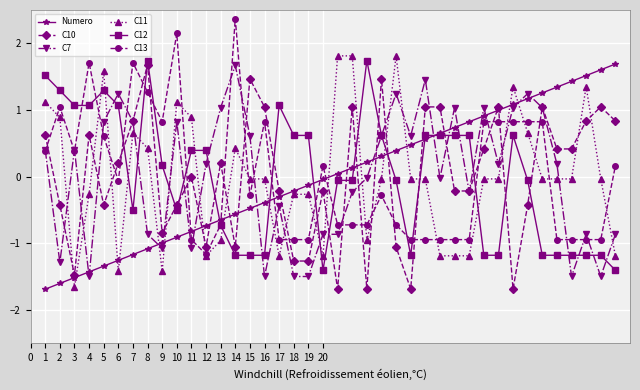

True or false: C7 has more than 1 interior local peaks.

True